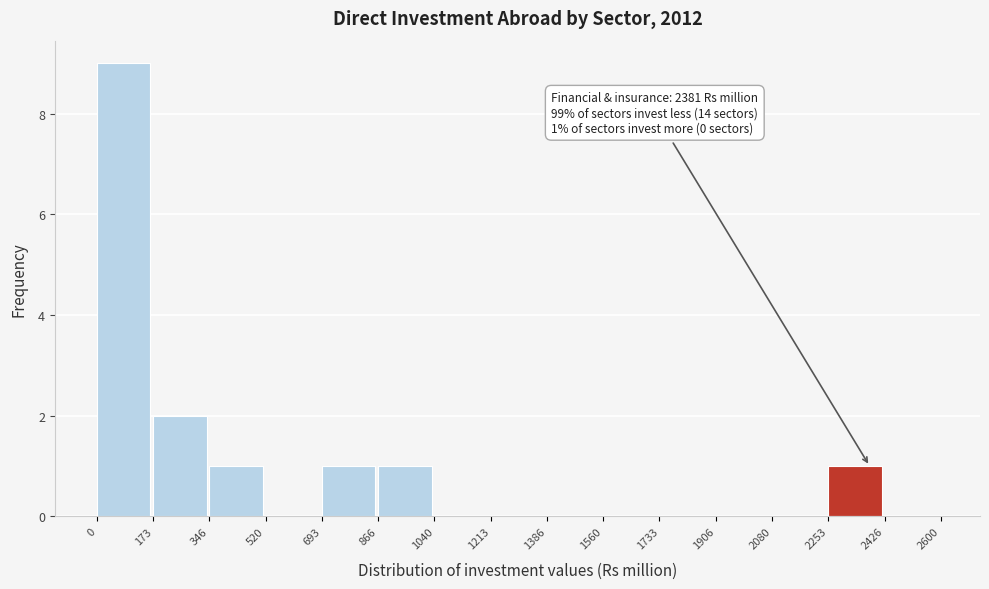

Over which range of the x-axis is the bar tallest?

0 to 173